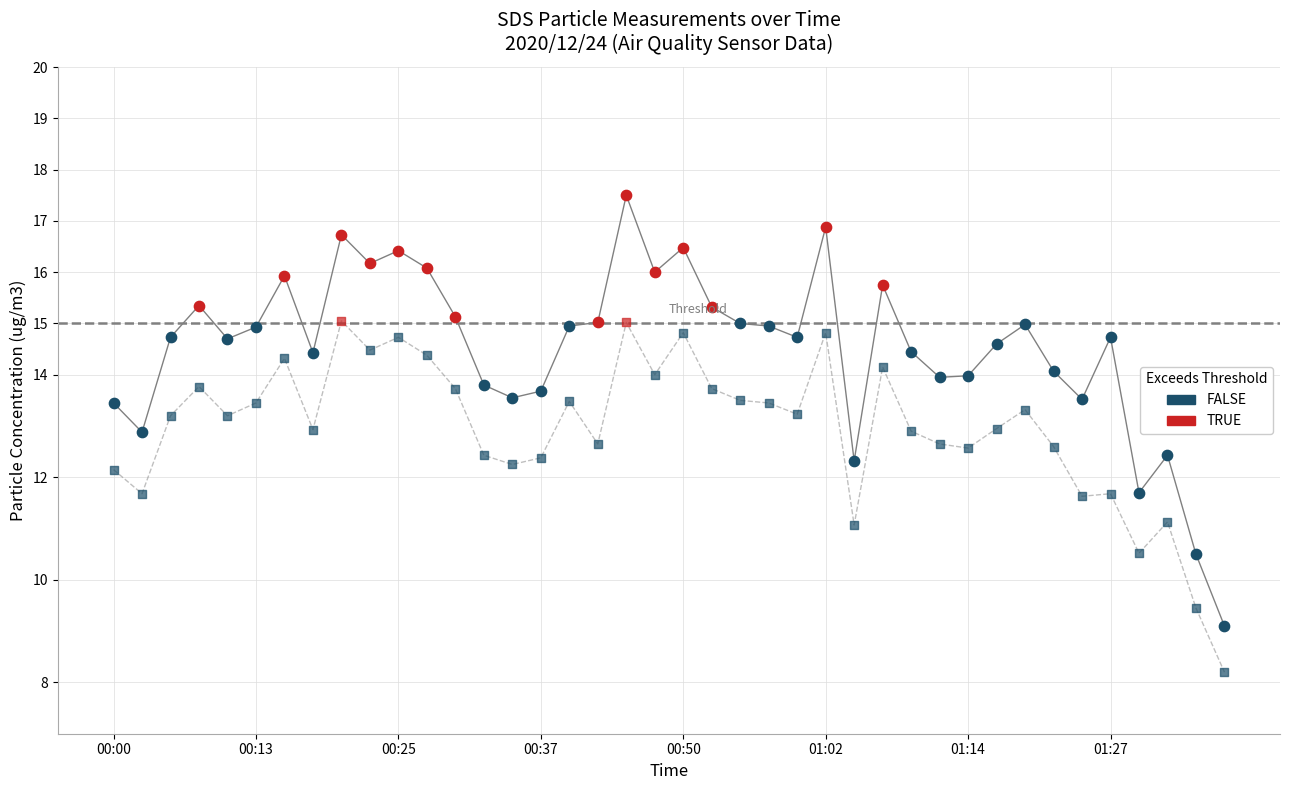

Which series reaches the maximum Y coordinate?

SDS_P1